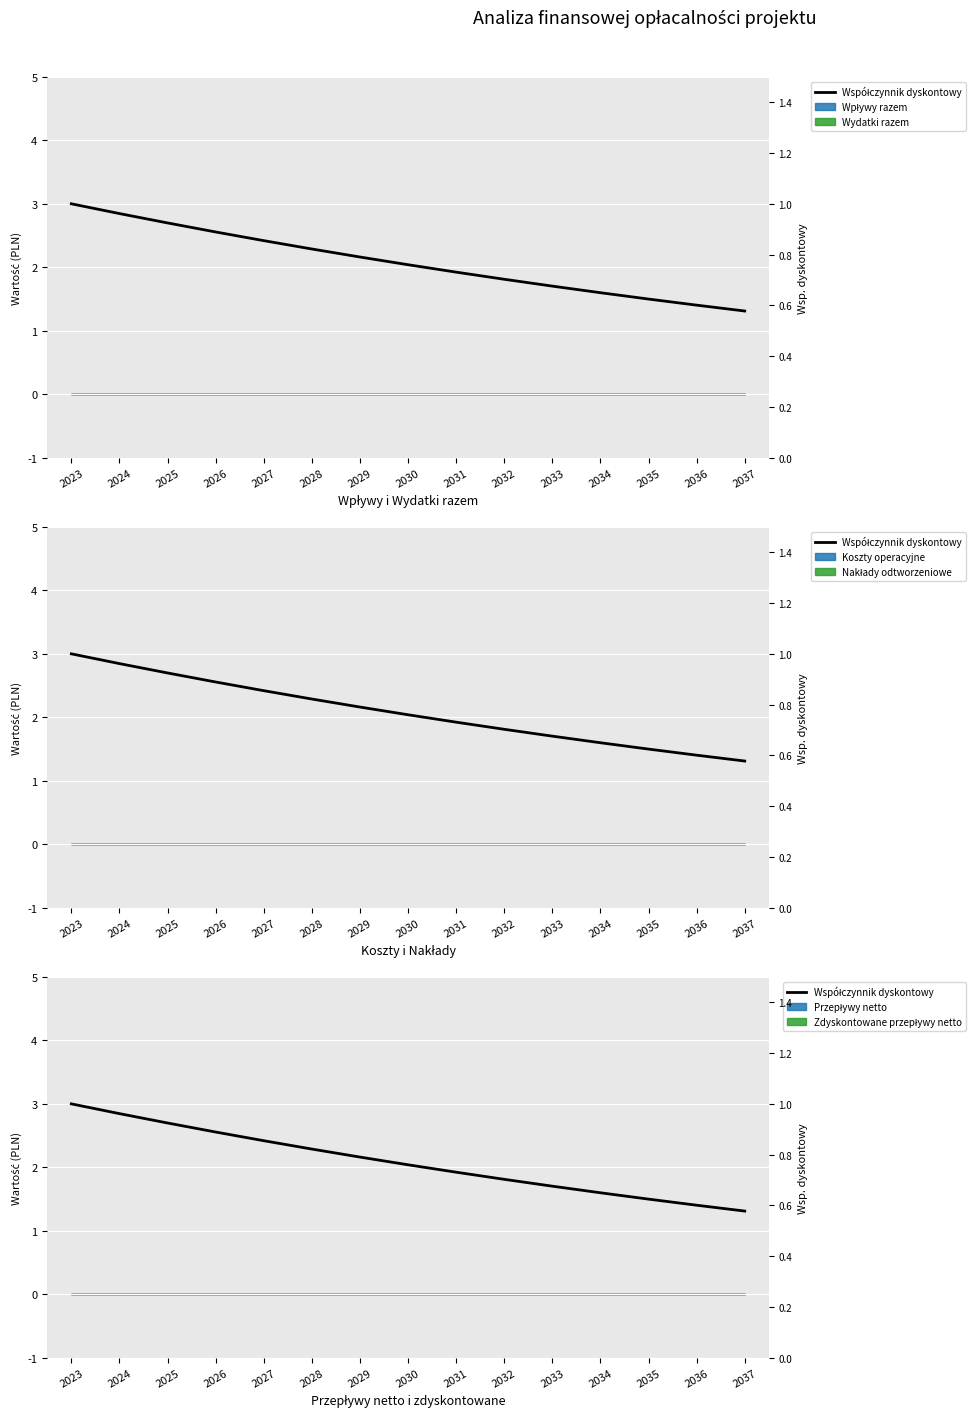

Where is the data nearest to the value 0?

2037